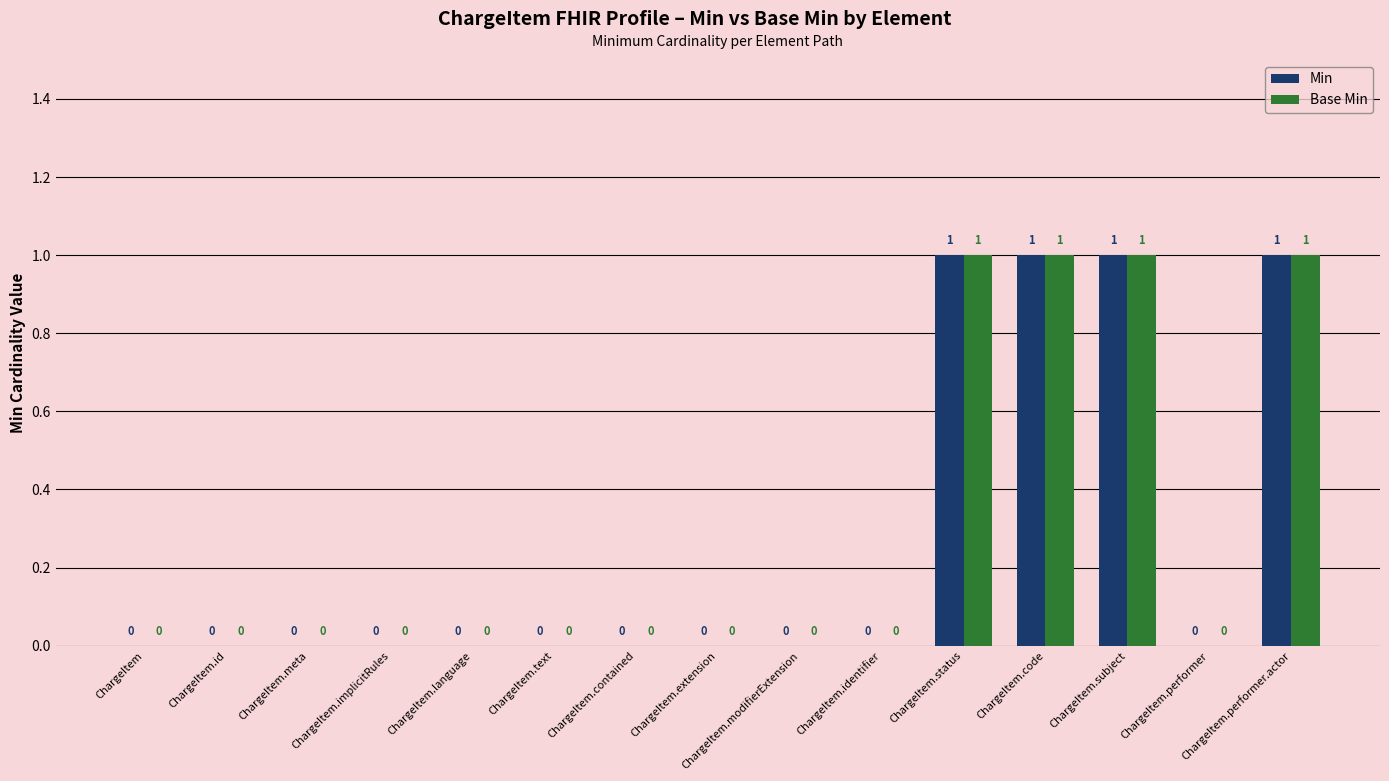

True or false: Min has a value of 0 at ChargeItem.implicitRules.

True